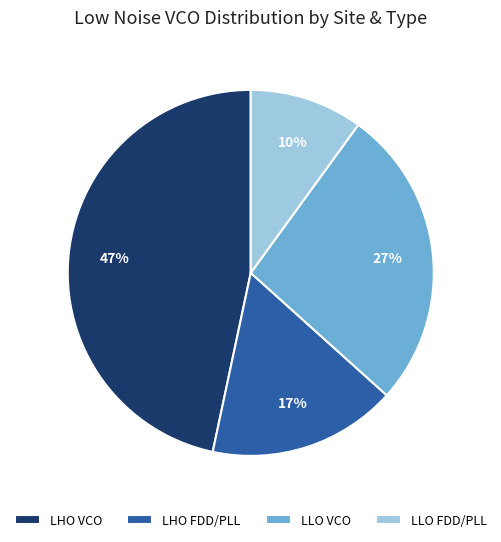

True or false: LHO FDD/PLL accounts for 17% of the total.

True